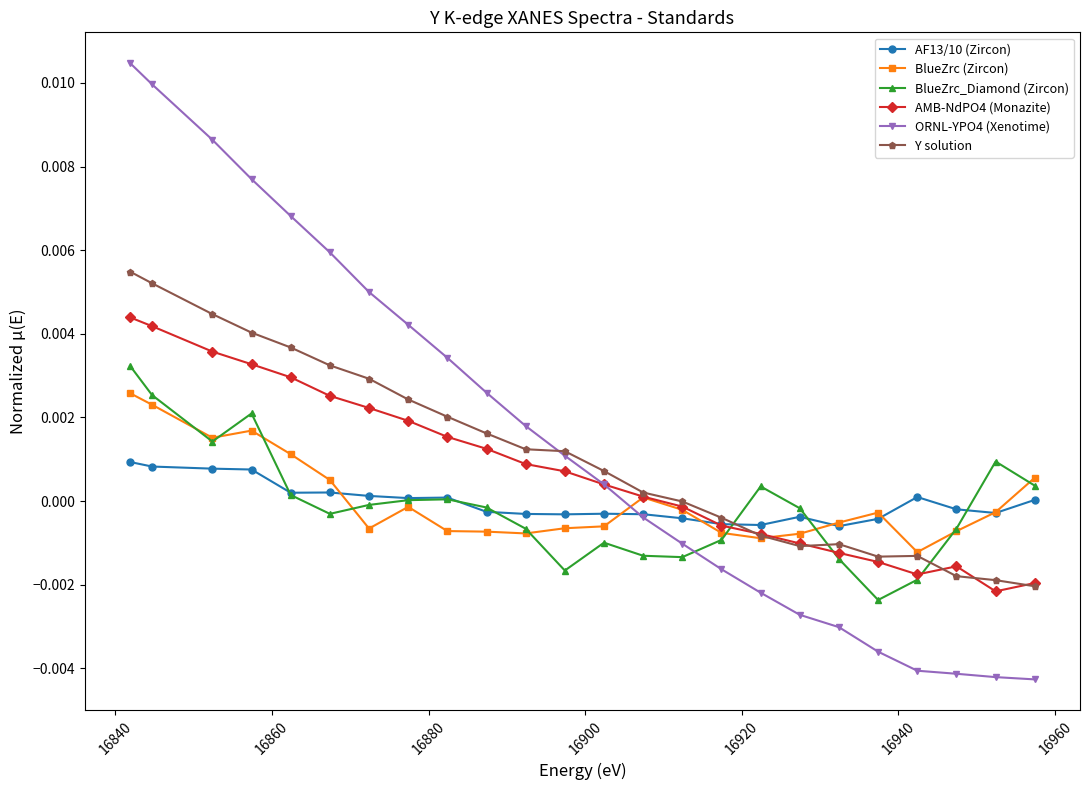

Rank the series by their maximum value, from lowest to highest.

AF13/10 (Zircon), BlueZrc (Zircon), BlueZrc_Diamond (Zircon), AMB-NdPO4 (Monazite), Y solution, ORNL-YPO4 (Xenotime)